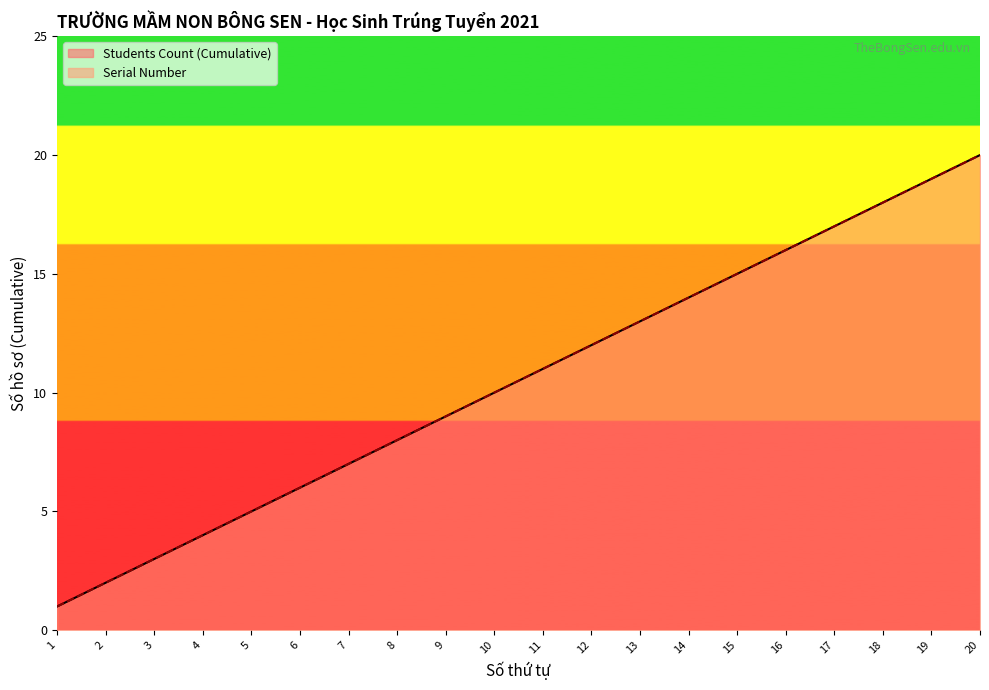

Is the value of Serial Number at 9 greater than the value of Students Count (Cumulative) at 13?

No